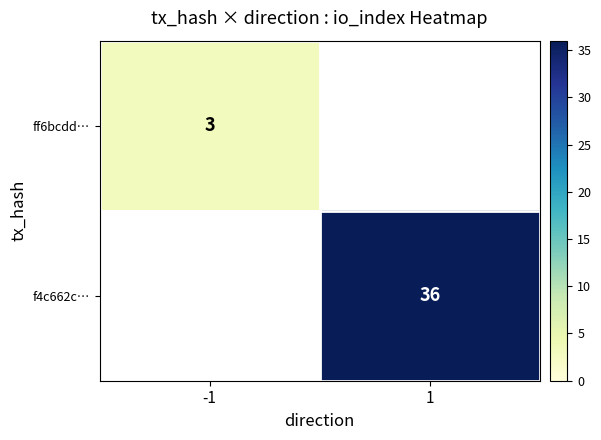

True or false: ff6bcdd… has a value of 1 at -1.

False